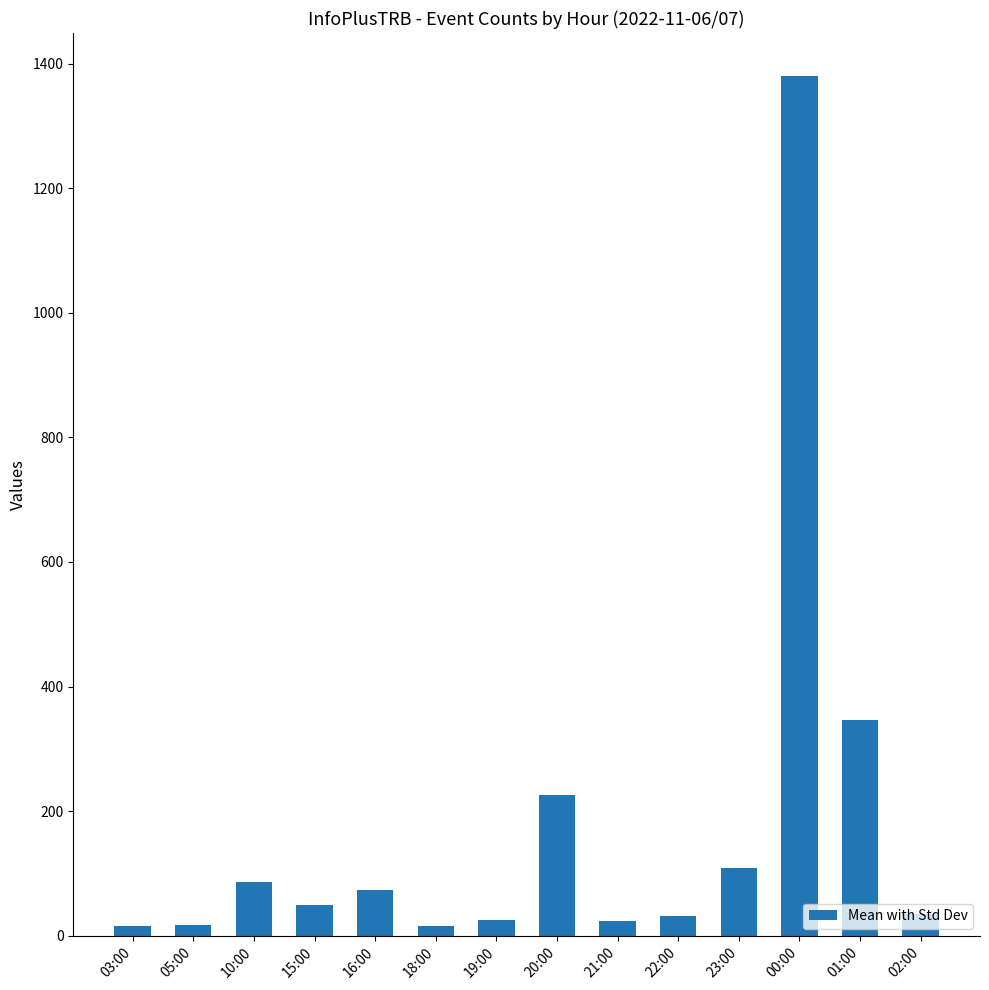

What is the label of the 13th bar from the left?

01:00